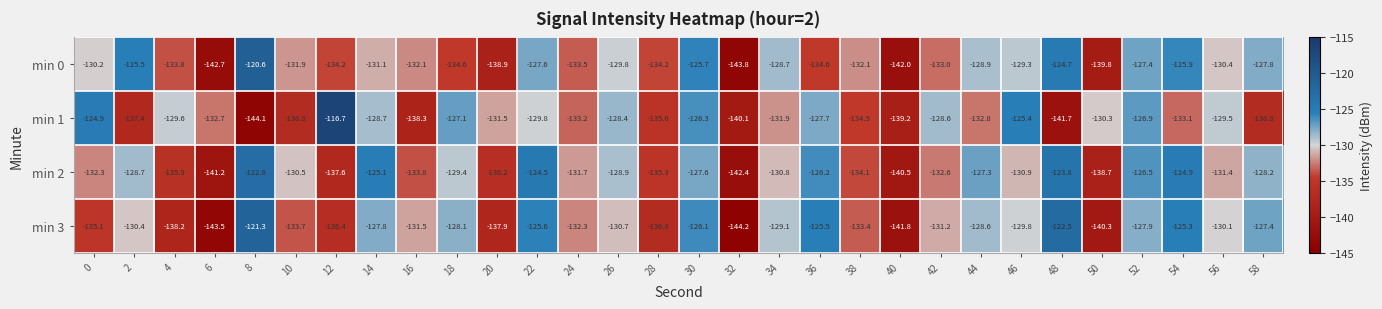

How many values in the min 1 series are below -131?

16